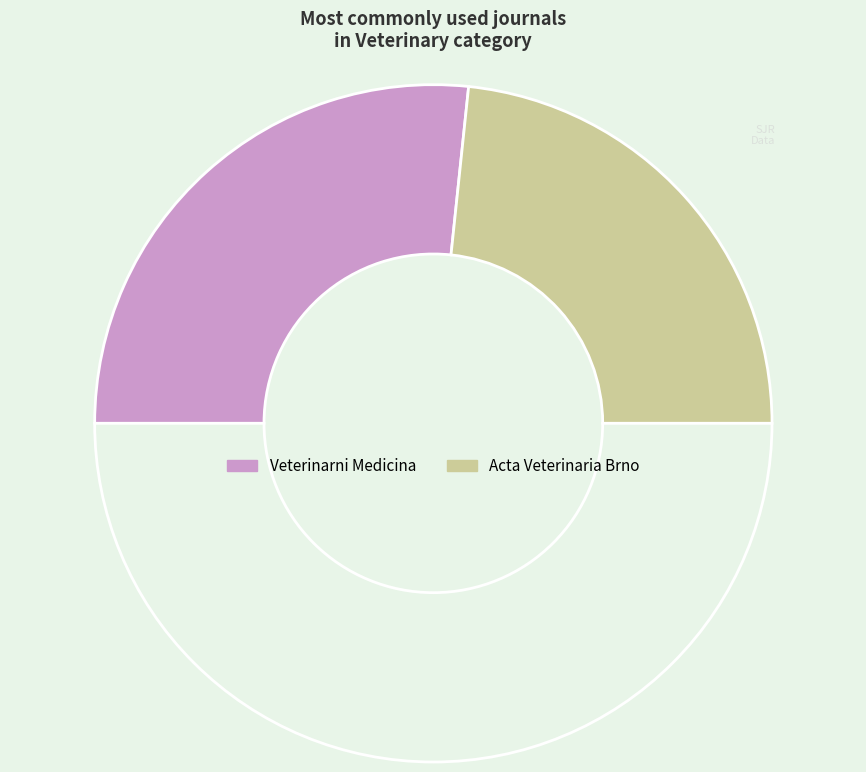

How many segments does this pie chart have?

3